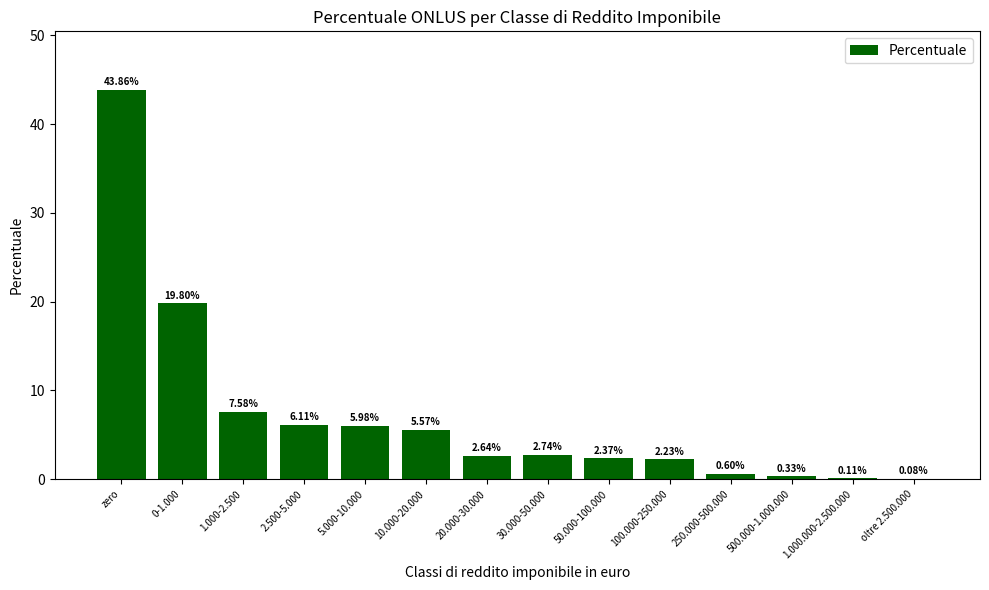

At which category does the chart reach its peak across all series?

zero